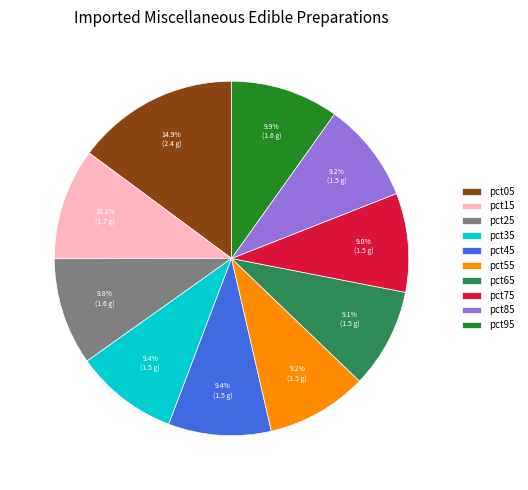

The pct75 slice represents 14% of the pie. True or false?

False